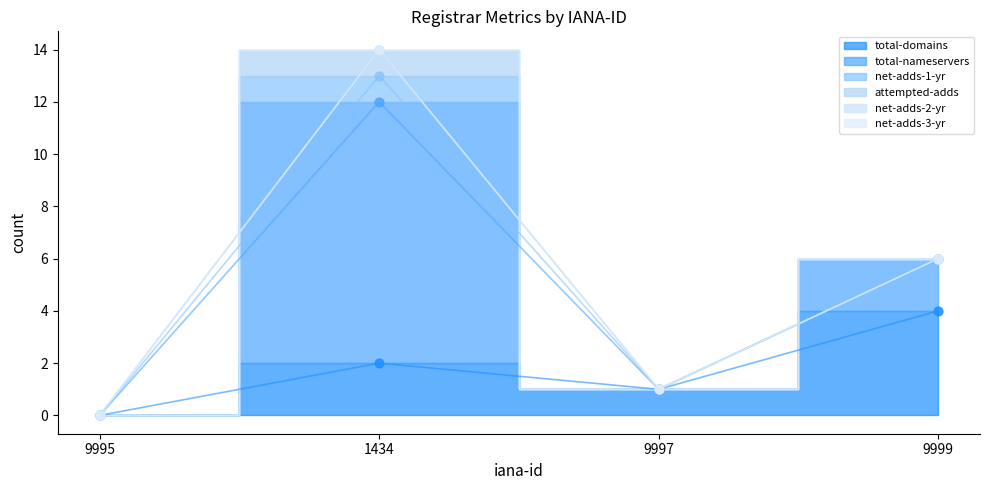

Is the value of net-adds-3-yr at 9995 greater than the value of net-adds-2-yr at 9997?

No